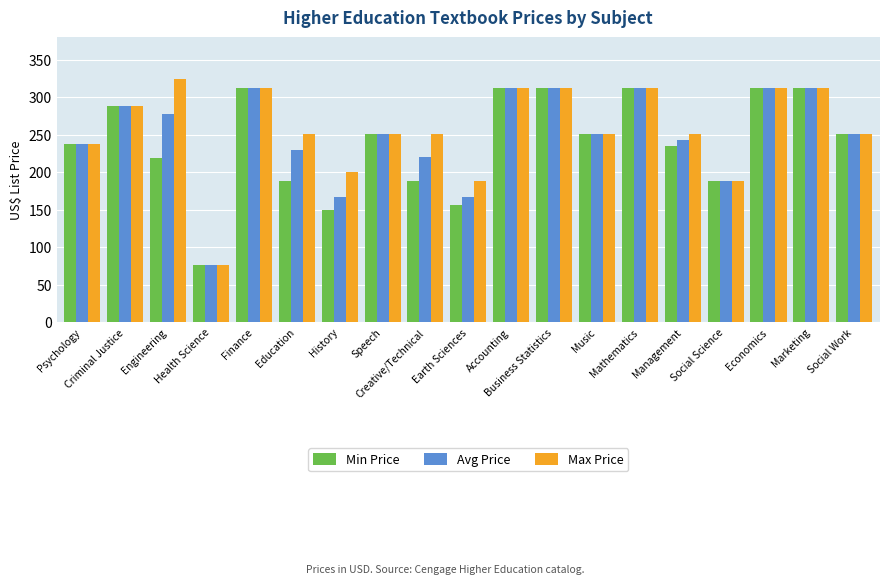

What is the minimum value shown in the chart?

76.0